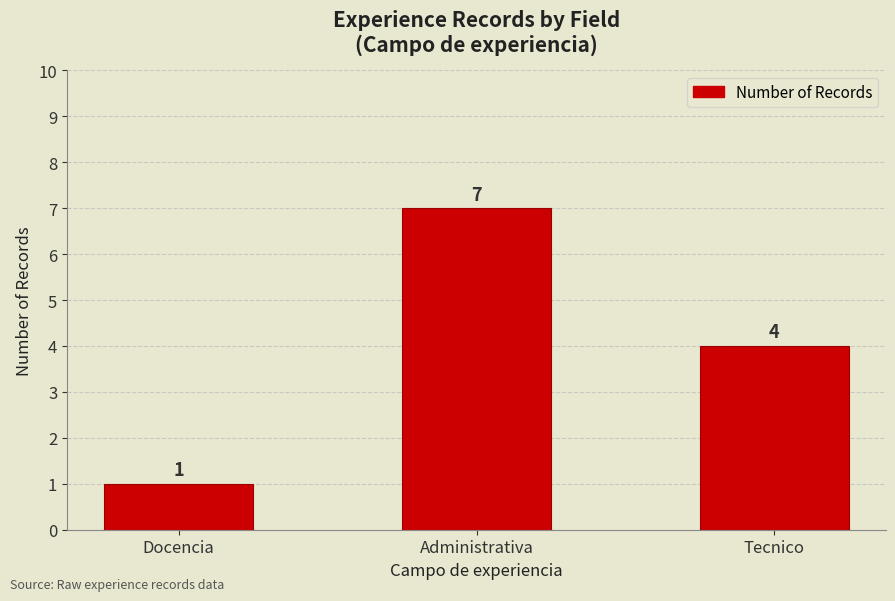

How many values are below 4?

1